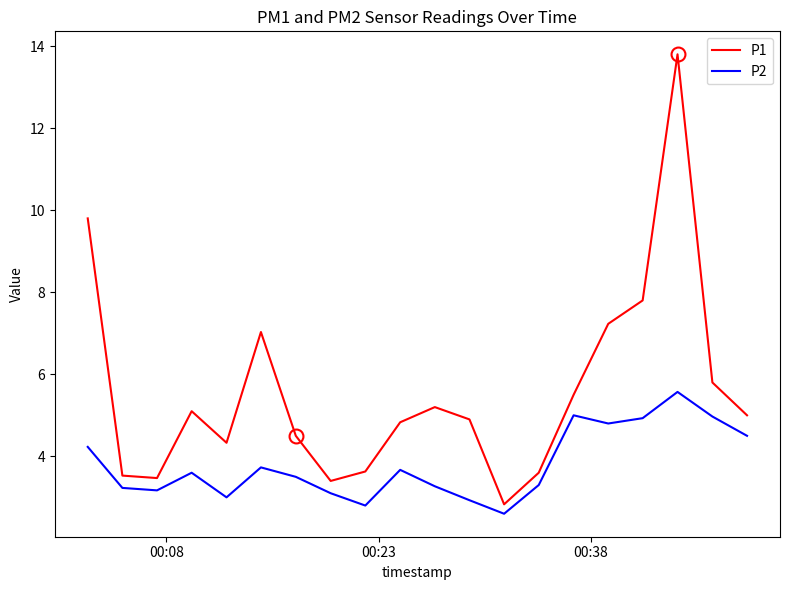

What is the lowest value of the P2 series?

2.6